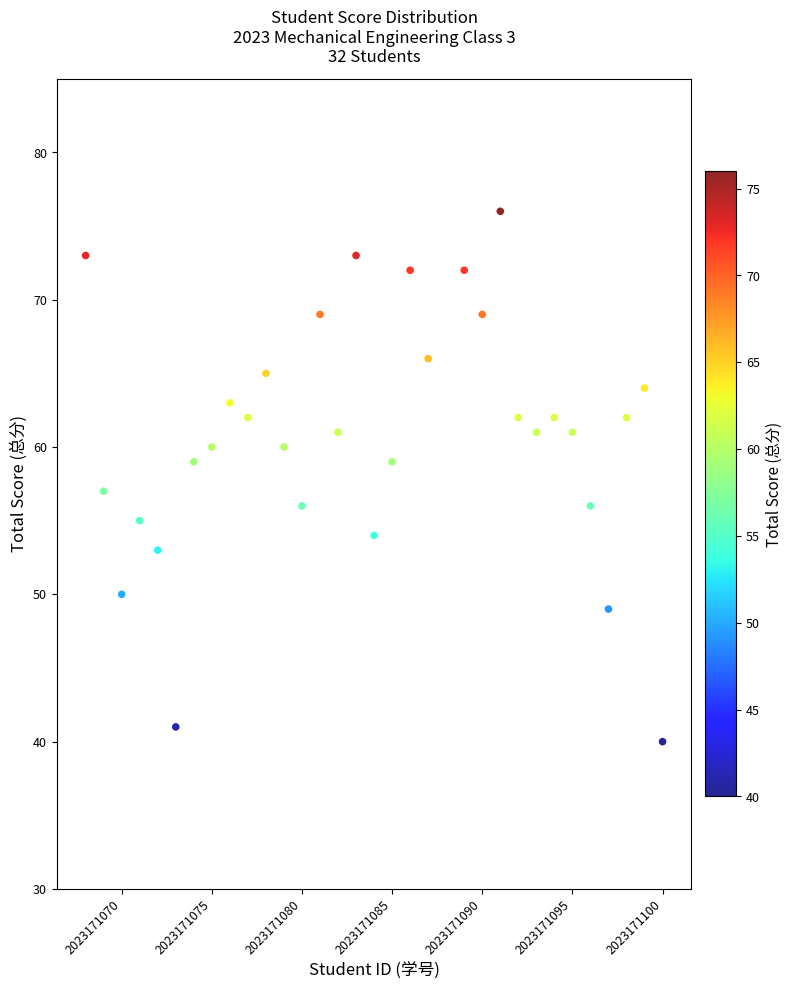

What is the range of Y values (max minus min)?

36